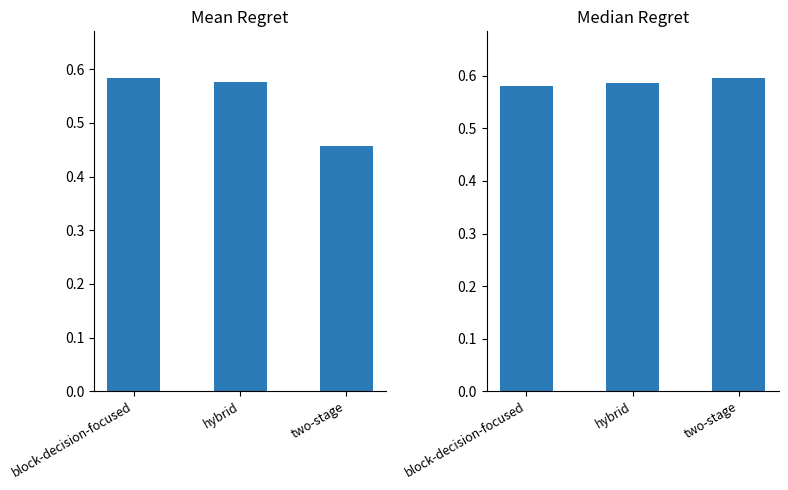

What is the value of the Median Regret bar at the 3rd from the left?

0.6